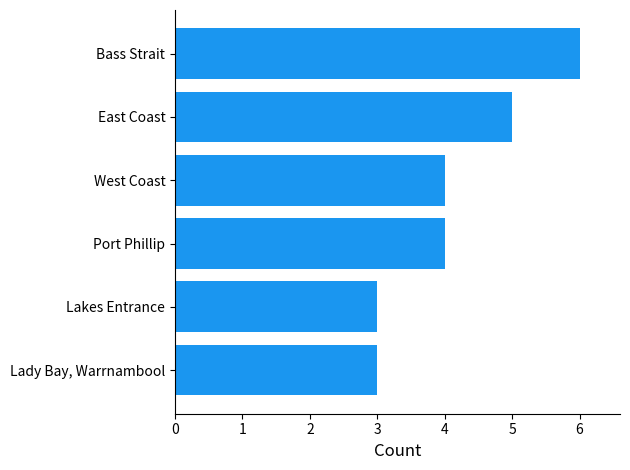

Count the number of categories in the chart.

6